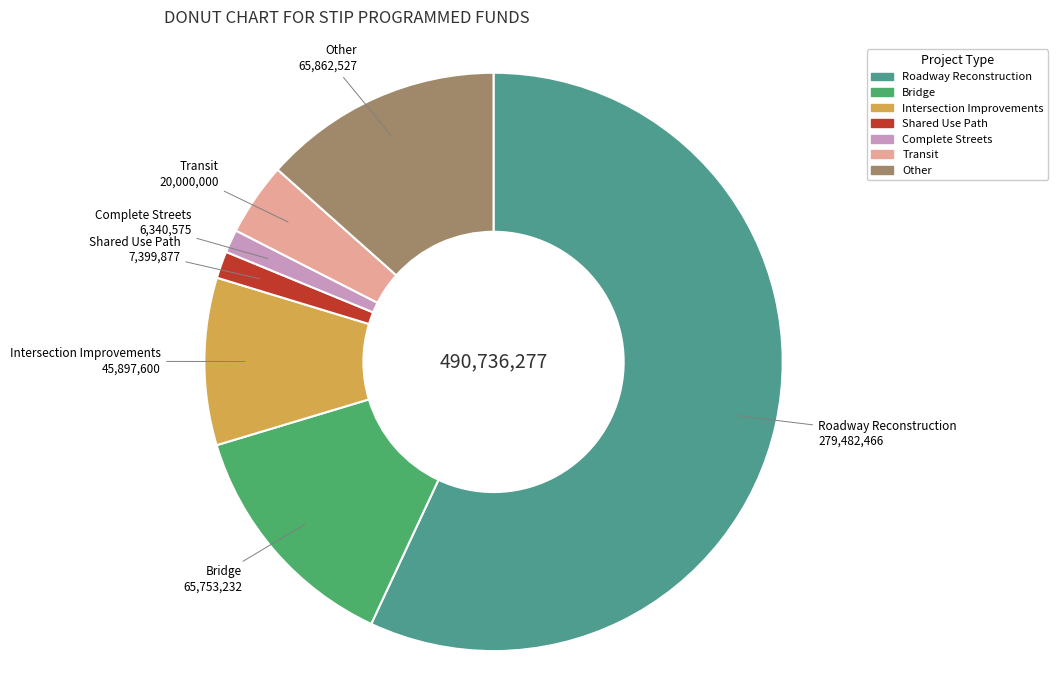

Which category accounts for the majority?

Roadway Reconstruction